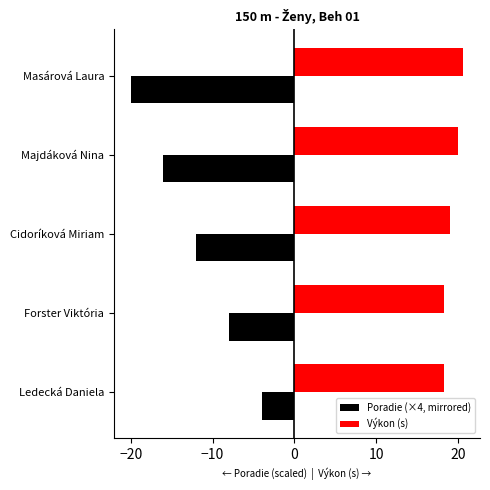

At which category is the sum across all series the highest?

Ledecká Daniela